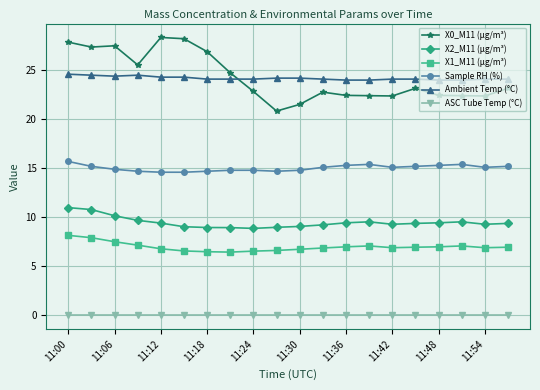

Which series has the largest range (max minus min)?

X0_M11 (μg/m³)